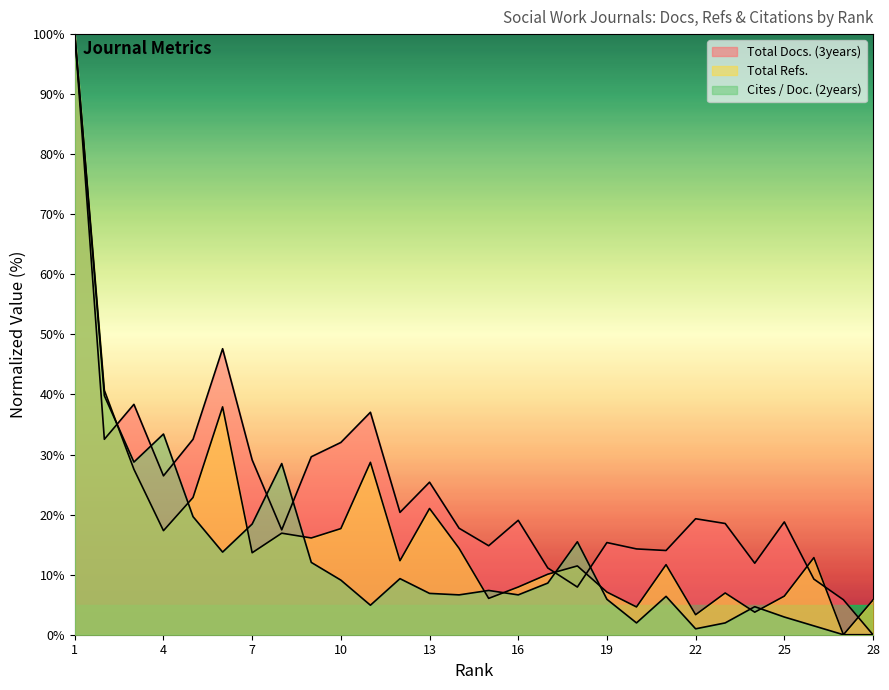

Rank the series at 15 from highest to lowest value.

Total Docs. (3years), Cites / Doc. (2years), Total Refs.